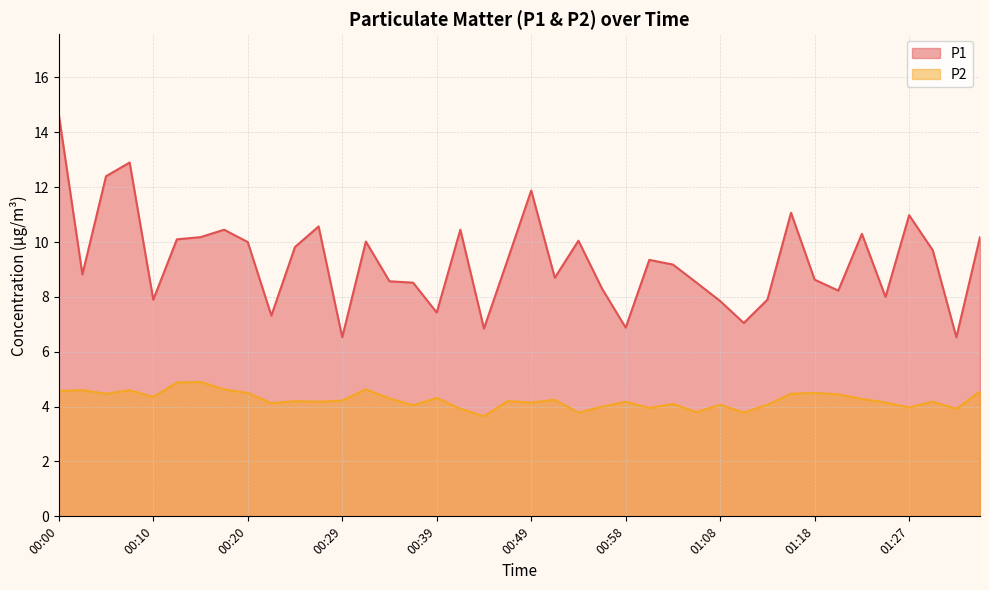

True or false: P2 has more than 1 points higher than both neighbors.

True